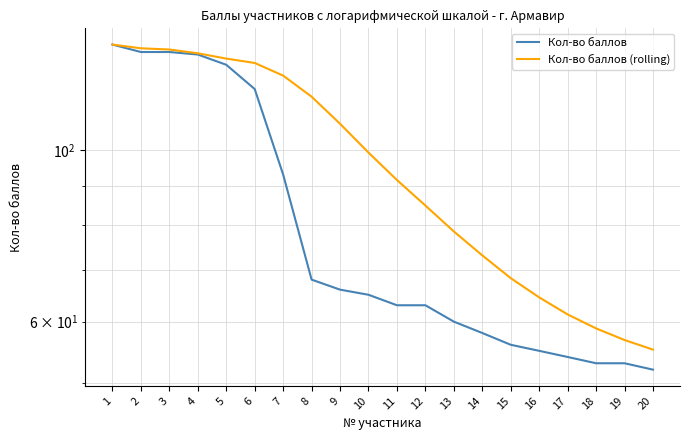

True or false: Кол-во баллов (rolling) and Кол-во баллов cross at least once.

False